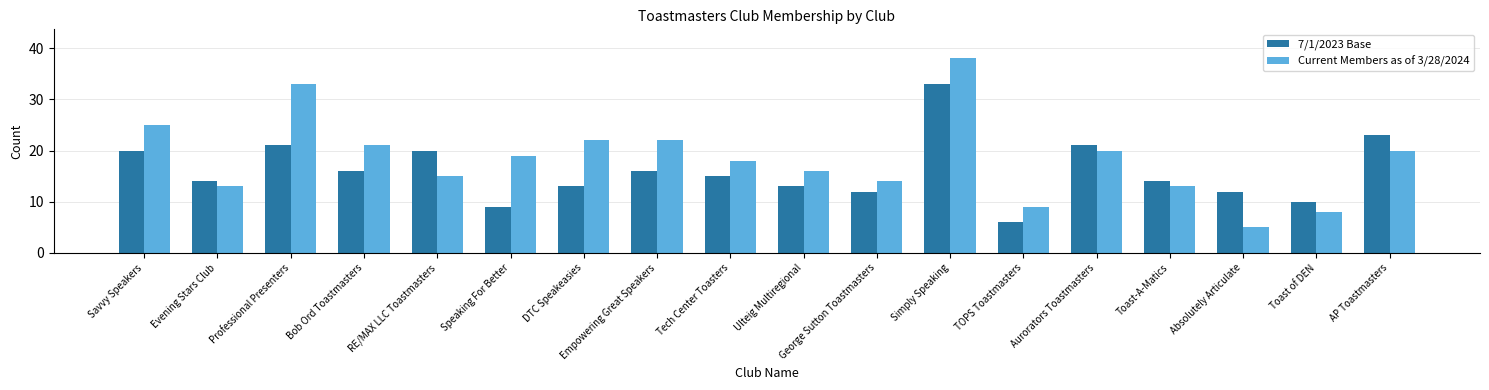

How many data points does each series have?

18